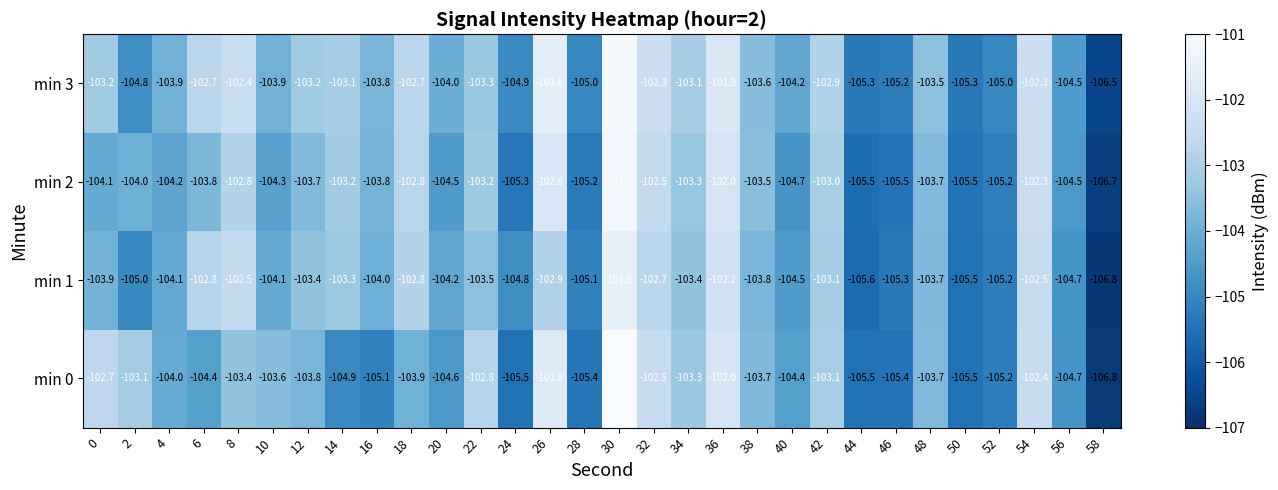

At 20, list the series in order from largest to smallest.

min 3, min 1, min 2, min 0